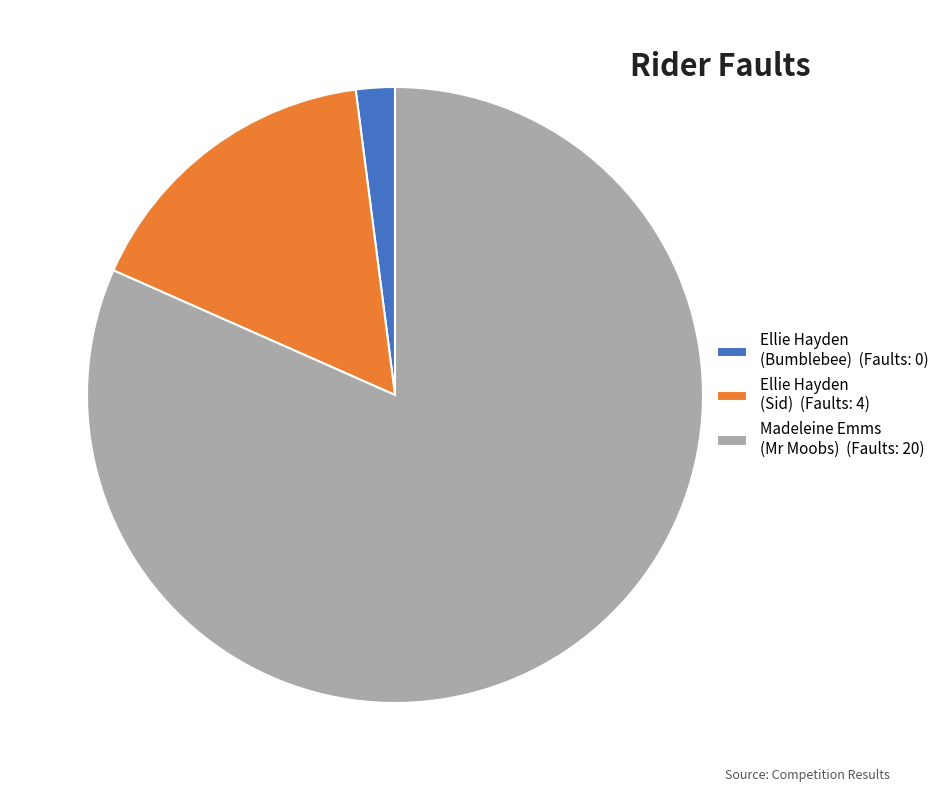

Rank the categories by value from lowest to highest.

Ellie Hayden (Bumblebee) (Faults: 0), Ellie Hayden (Sid) (Faults: 4), Madeleine Emms (Mr Moobs) (Faults: 20)